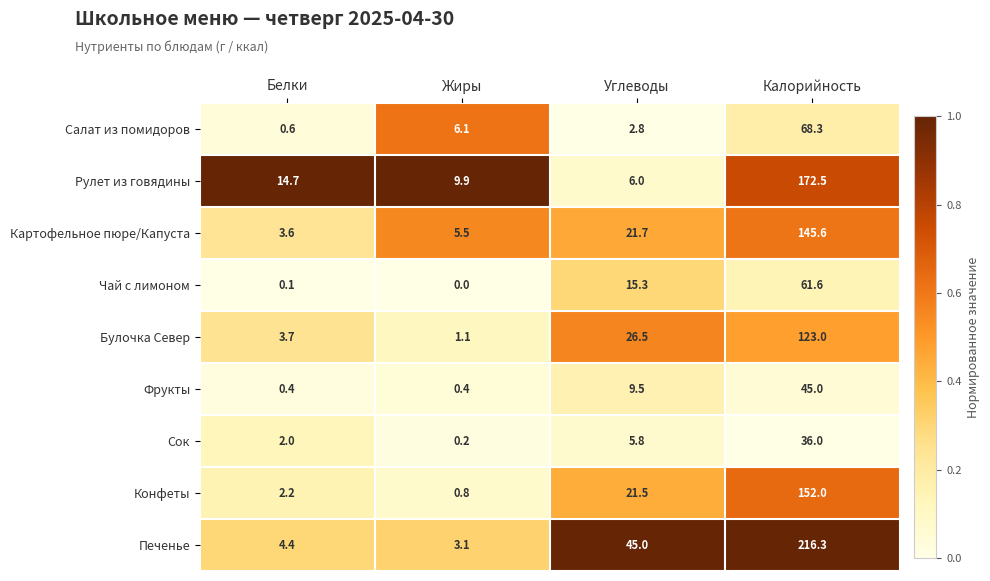

True or false: Салат из помидоров has a value of 68.3 at Калорийность.

True